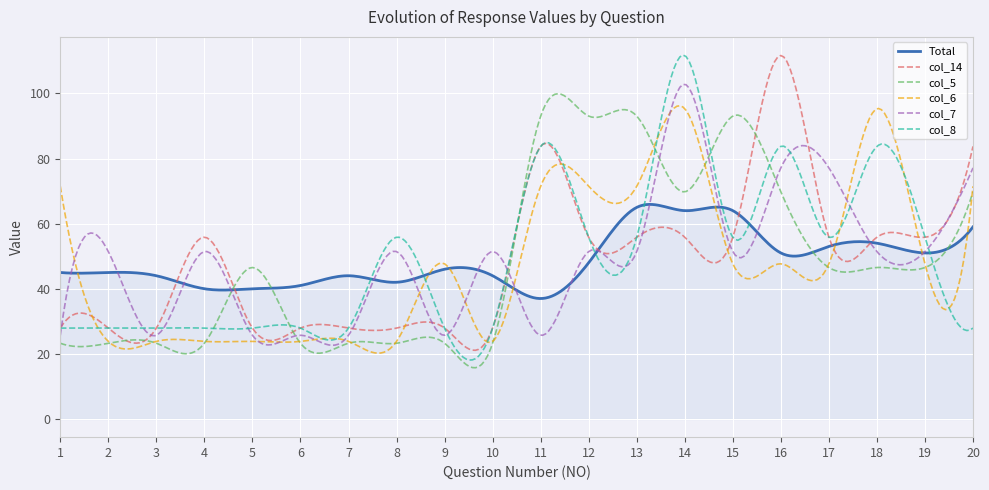

What is the maximum value shown in the chart?

111.8